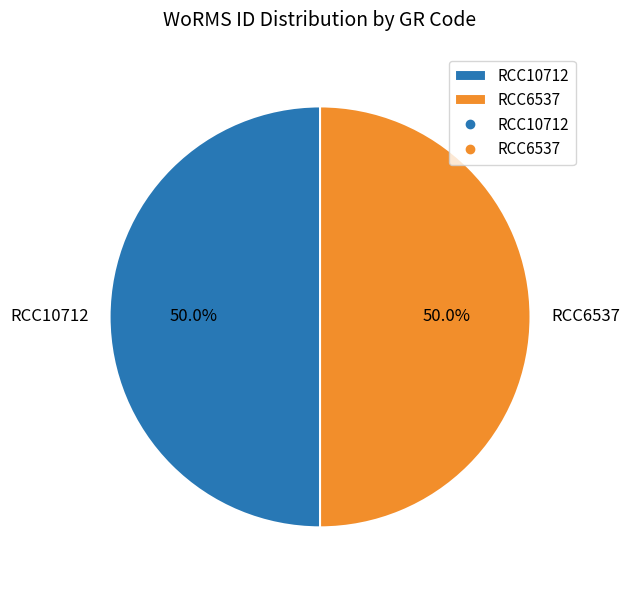

To the nearest percent, what is the combined percentage of RCC6537 and RCC10712?

100%